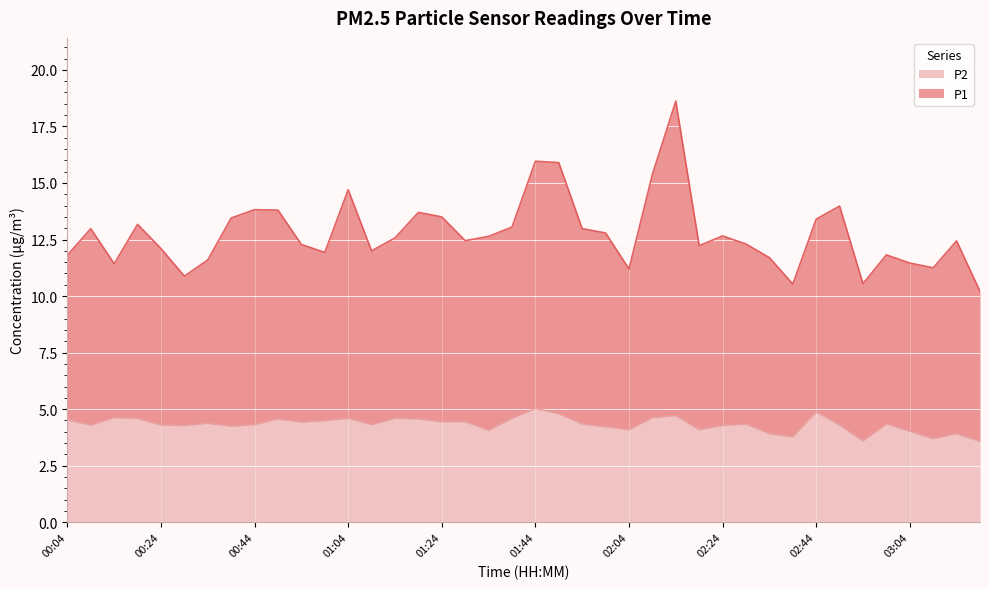

Which category has the lowest value in the P2 series?

03:19